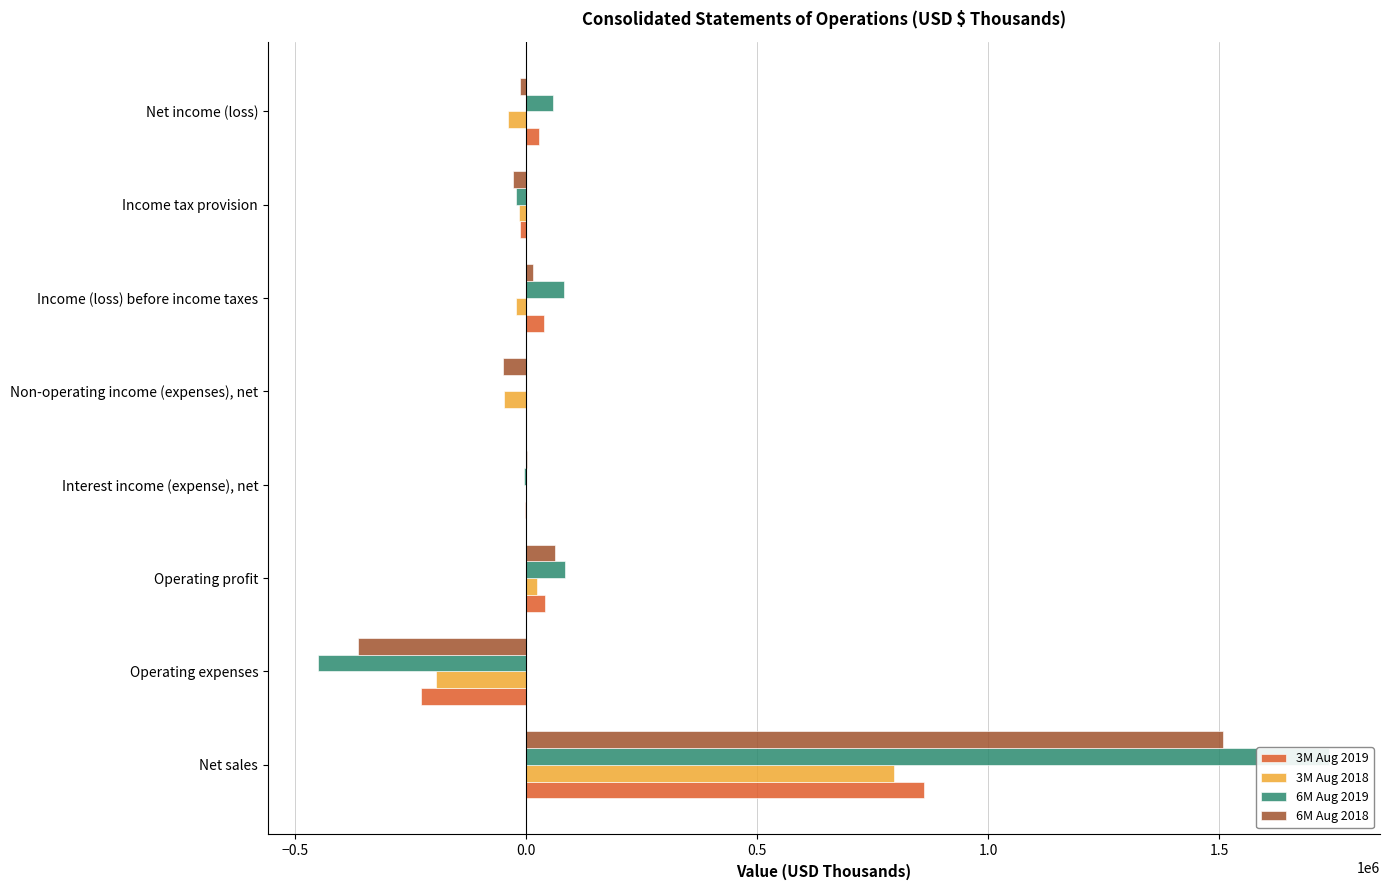

How many series are shown in this chart?

4